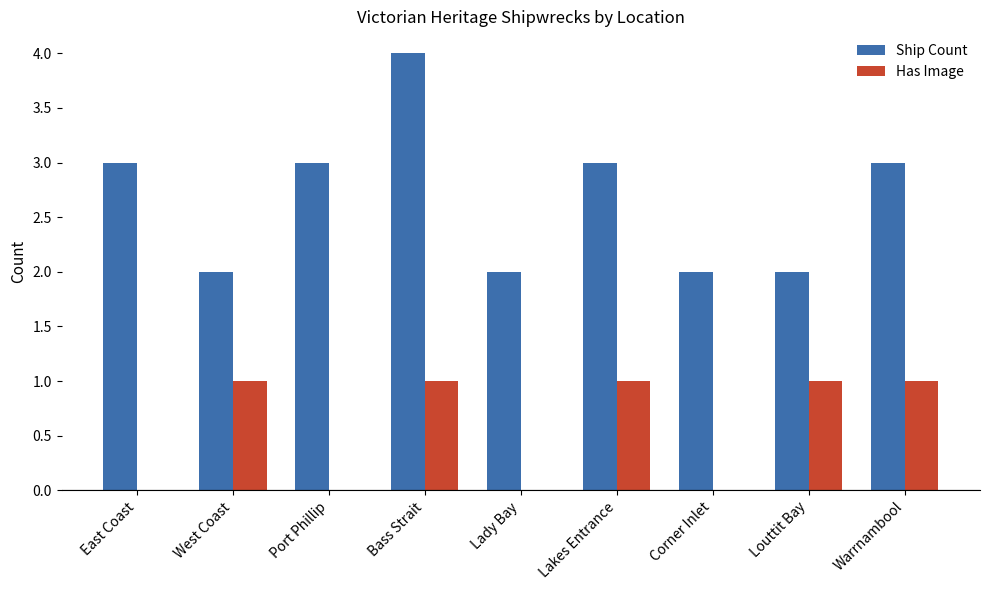

What is the total value across all series at Port Phillip?

3